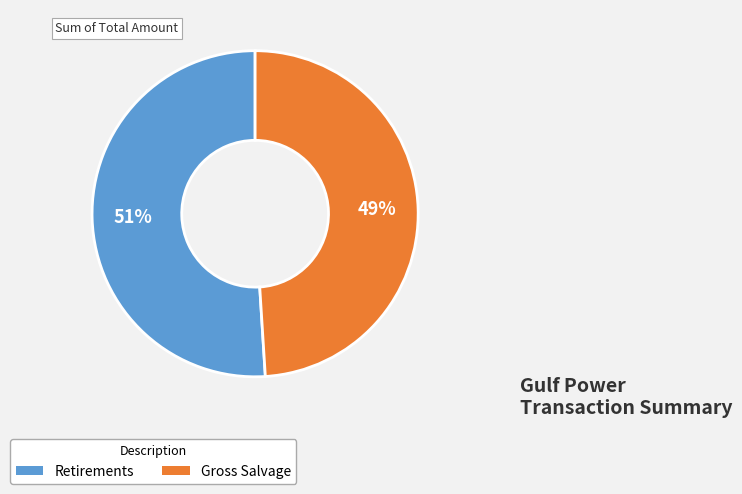

To the nearest percent, what is the average slice percentage?

50%